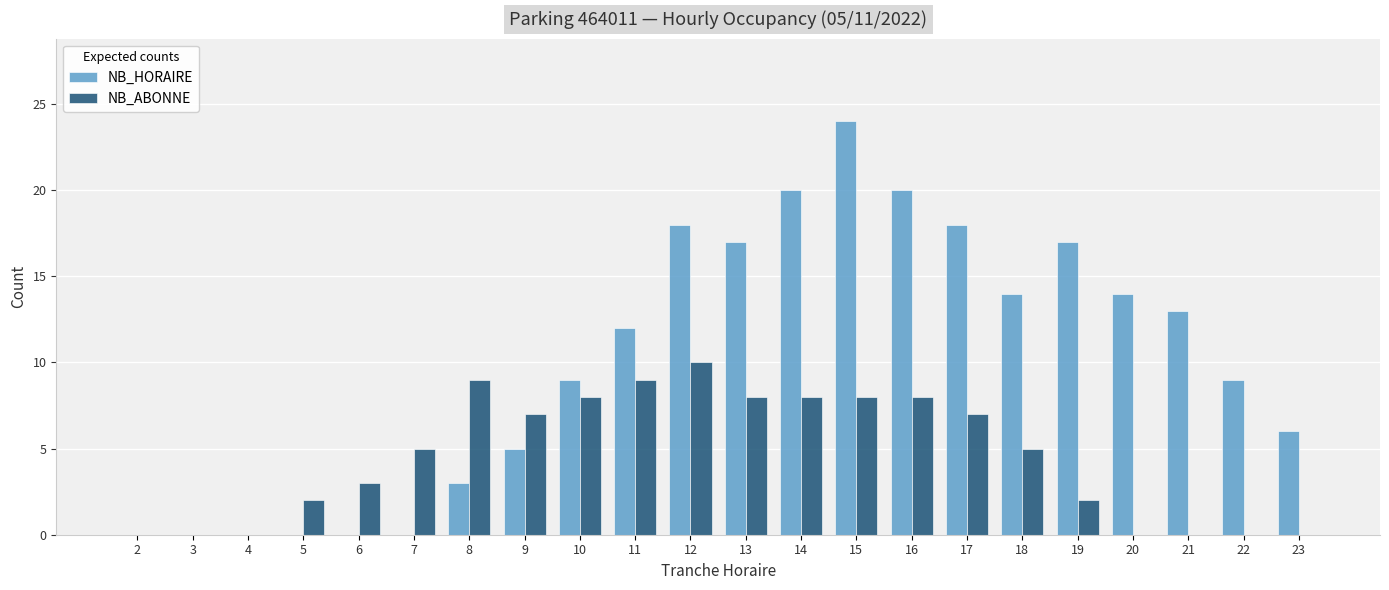

Count the NB_ABONNE values in the range 0 to 8.

19